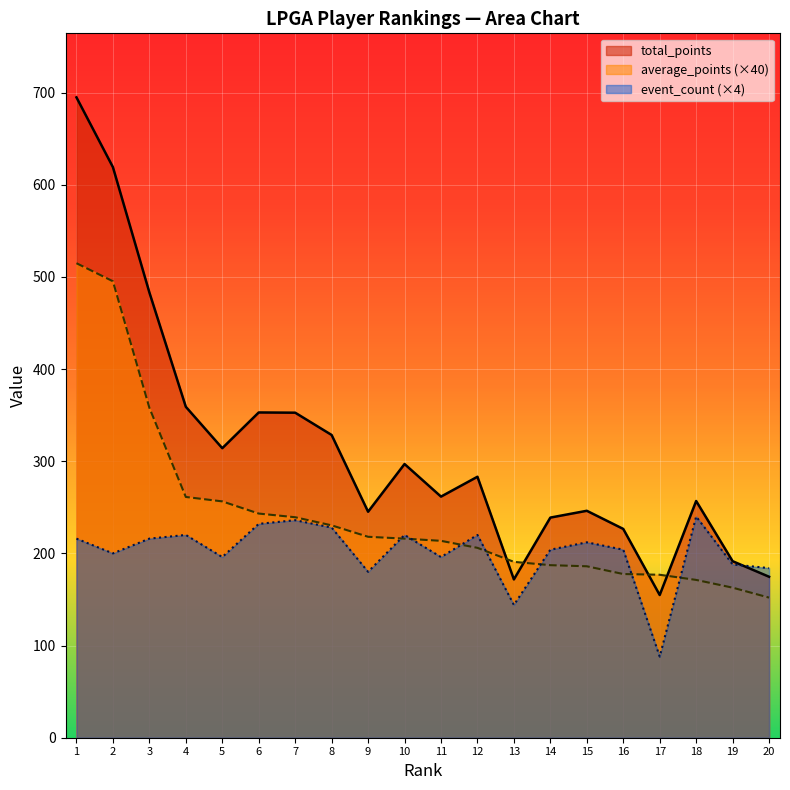

True or false: total_points and event_count cross at least once.

True